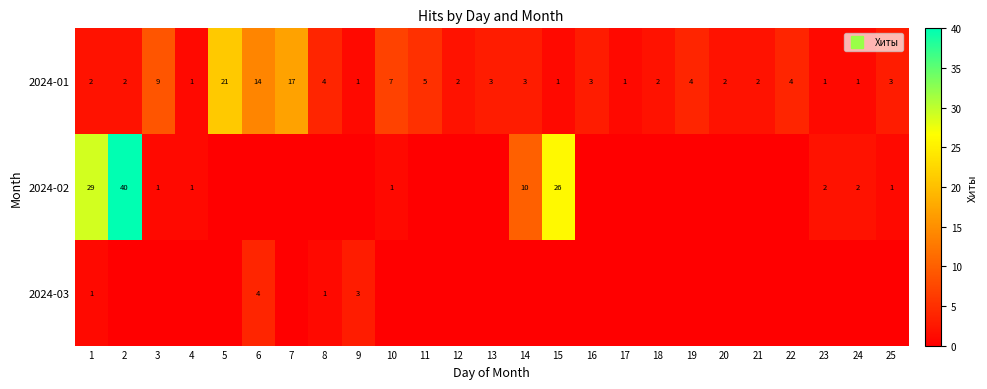

List the series in order of their peak value, highest first.

2024-02, 2024-01, 2024-03